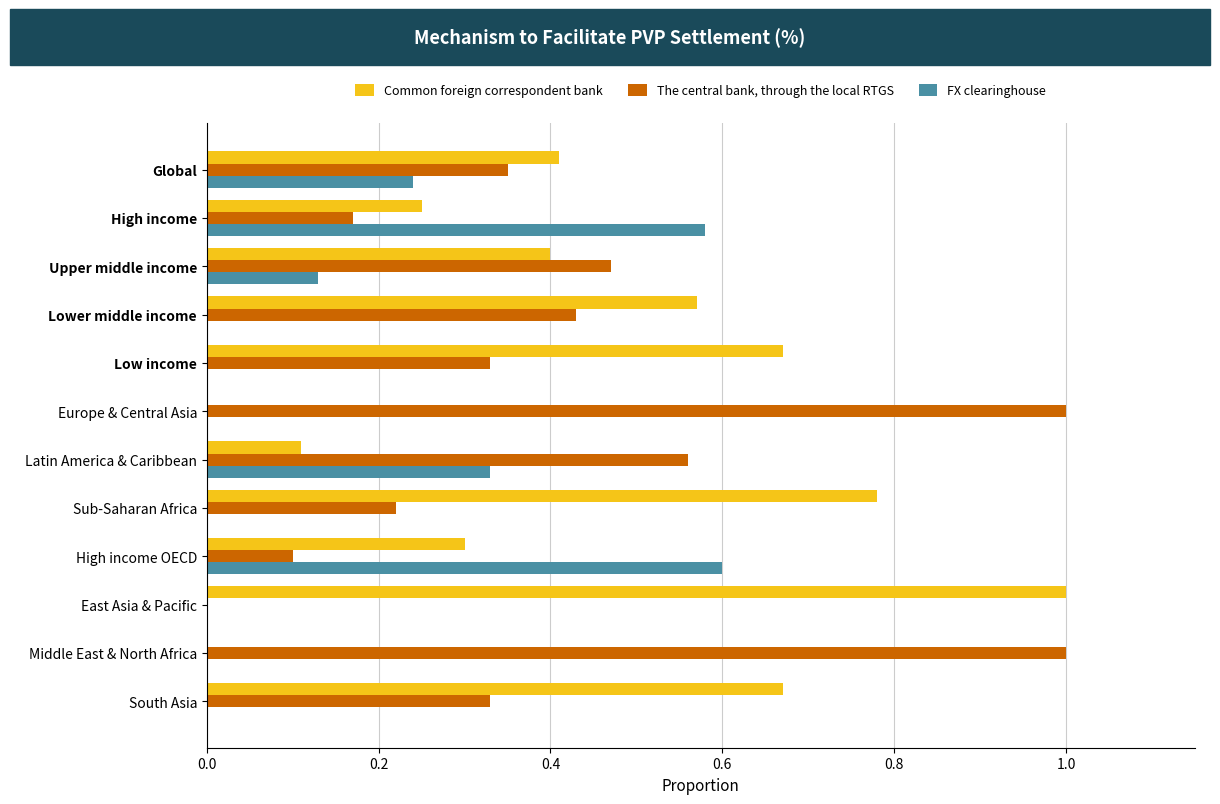

What are all the series names shown in the legend?

Common foreign correspondent bank, The central bank, through the local RTGS, FX clearinghouse